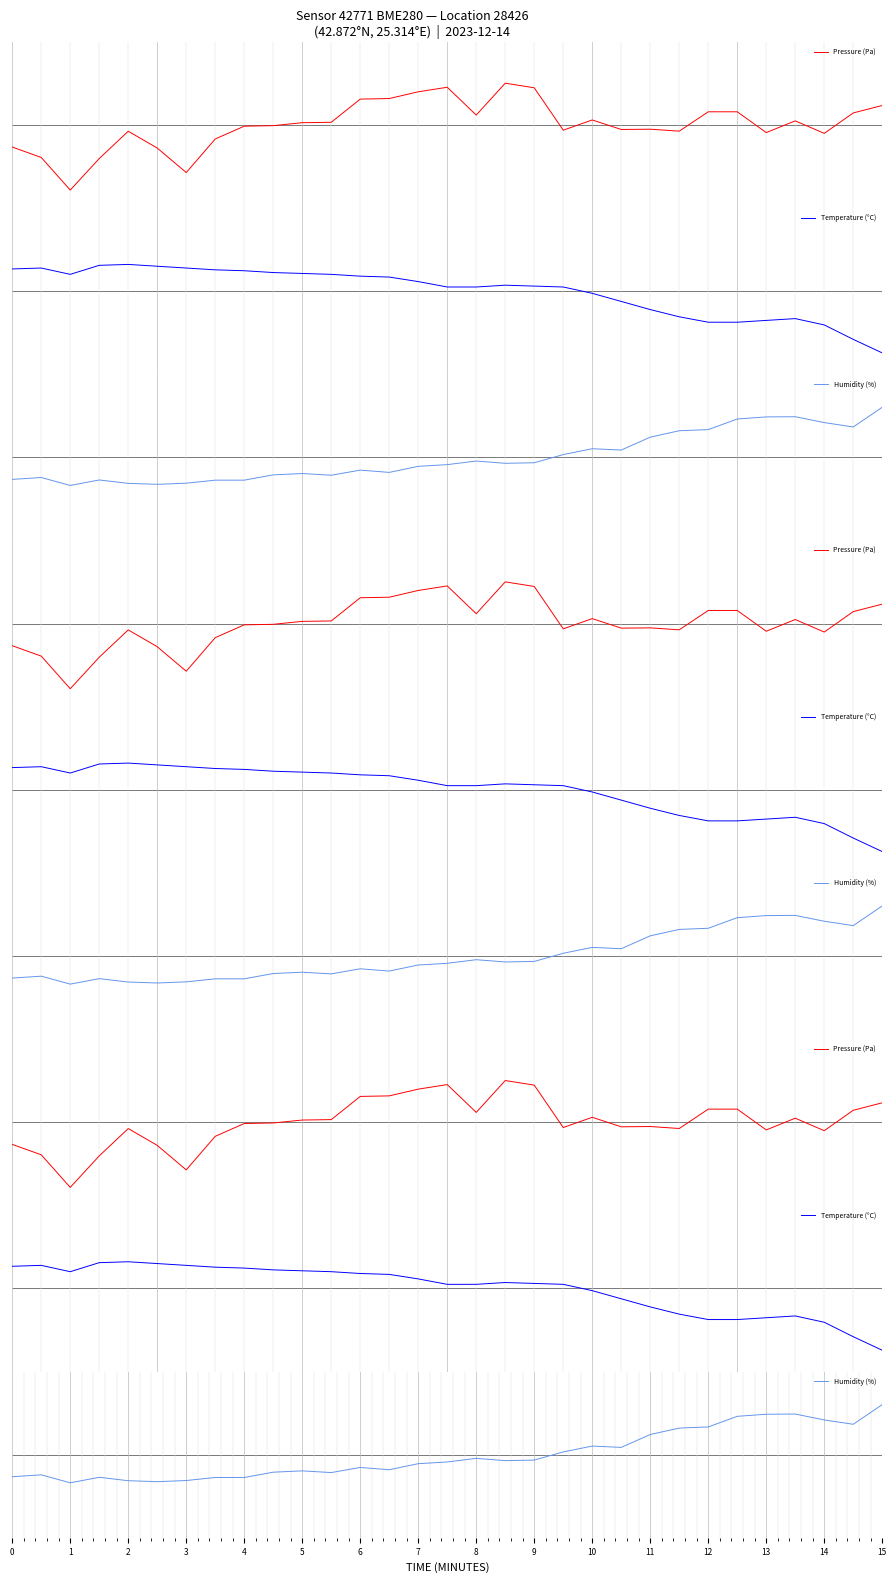

How many values in the Pressure (Pa) series are below 0?

16